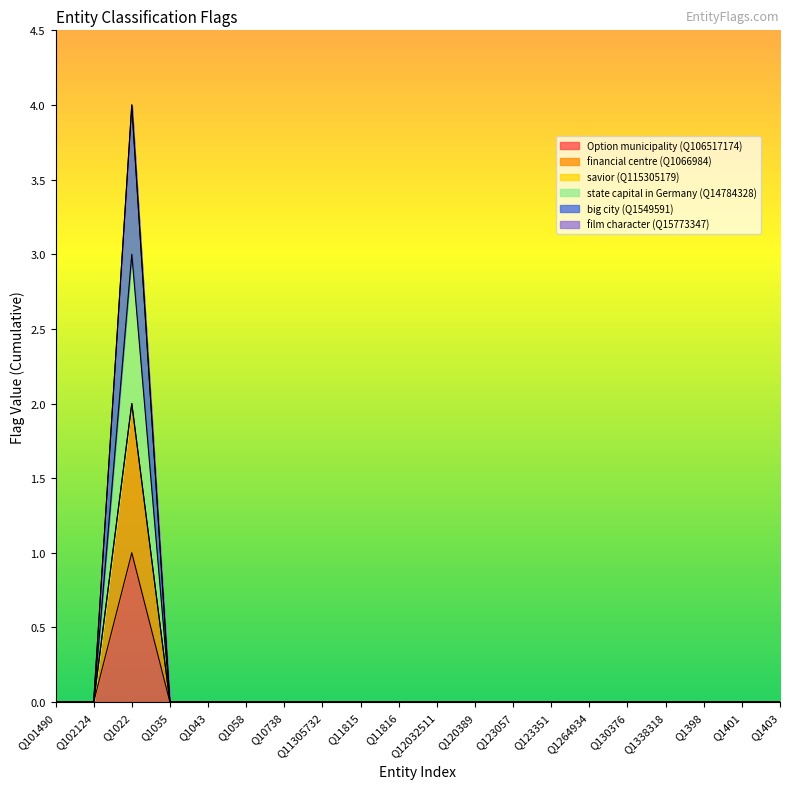

How many values in the financial centre (Q1066984) series exceed 0?

1